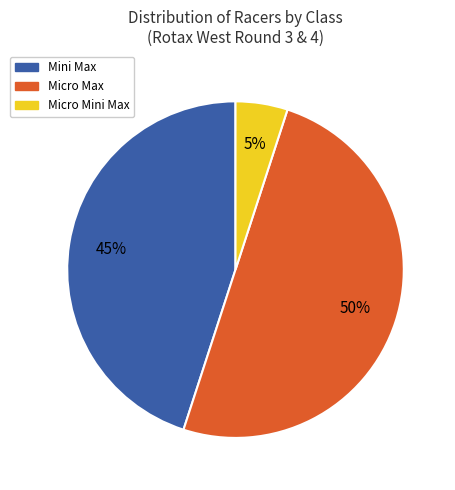

How many segments does this pie chart have?

3